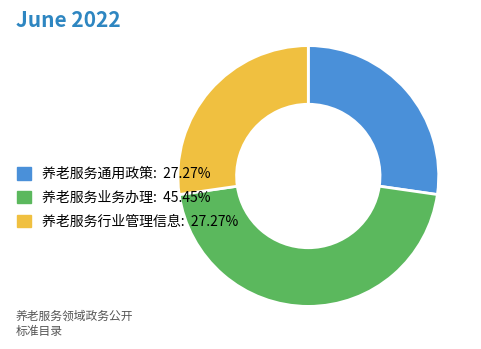

Does any single category account for the majority?

No